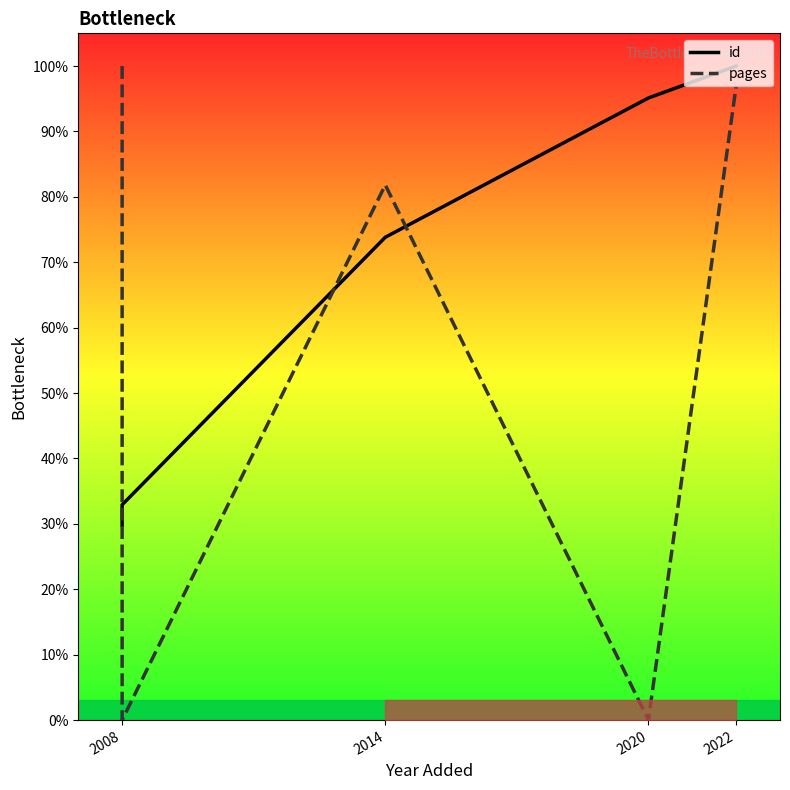

What are all the series names shown in the legend?

id, pages